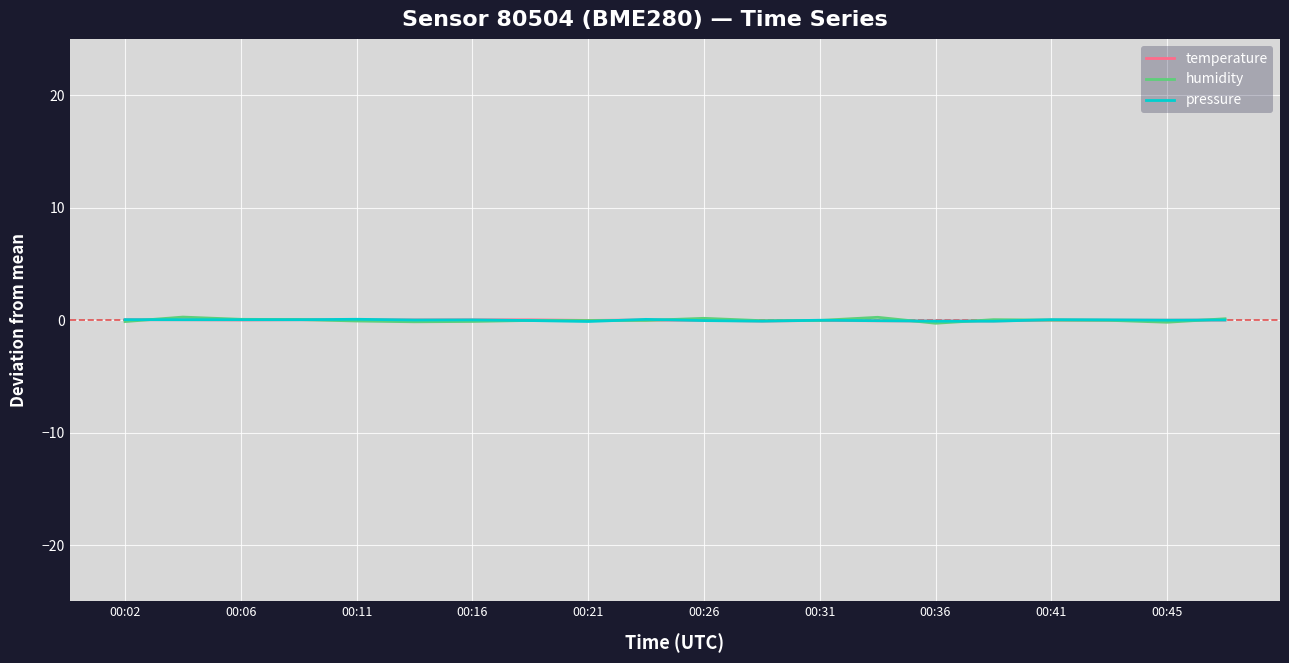

Which series has the widest spread of values?

humidity